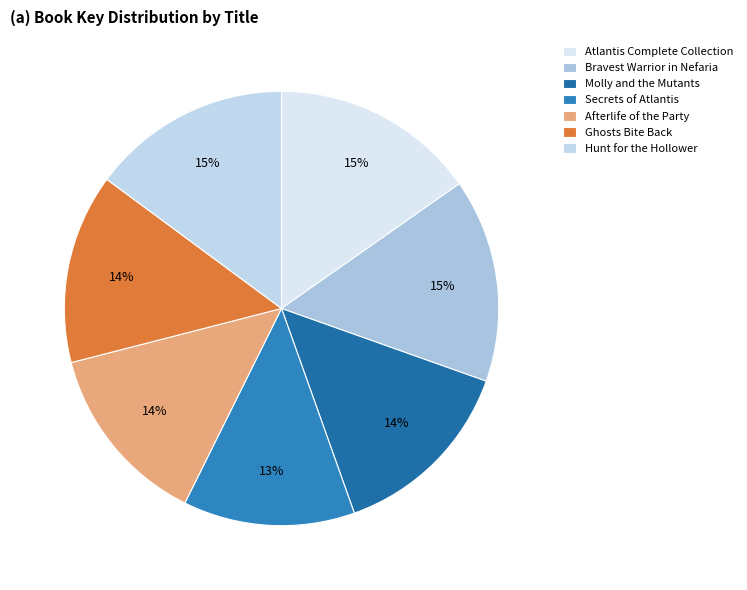

To the nearest percent, what is the difference between the largest and smallest slice percentages?

2%